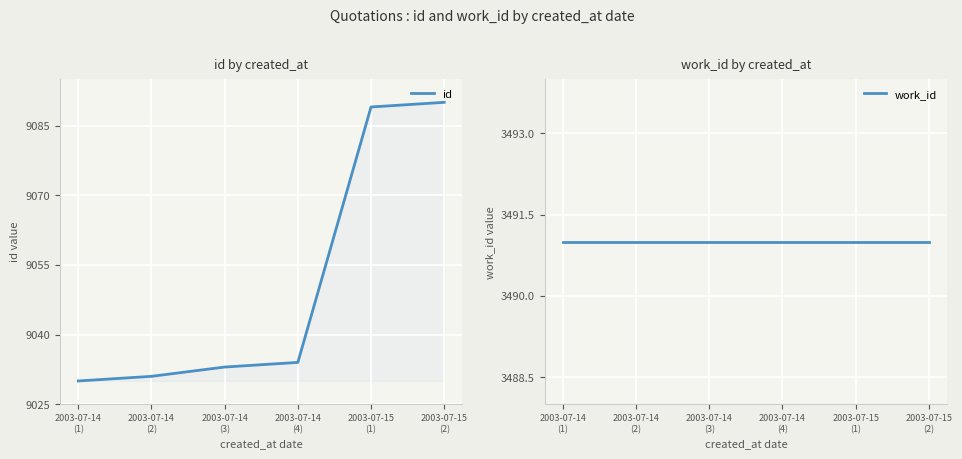

Rank the categories by work_id value from highest to lowest.

2003-07-14
(1), 2003-07-14
(2), 2003-07-14
(3), 2003-07-14
(4), 2003-07-15
(1), 2003-07-15
(2)